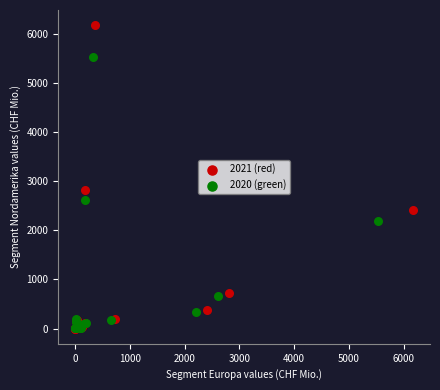

Which series has the largest Y range (max minus min)?

2021 (red)